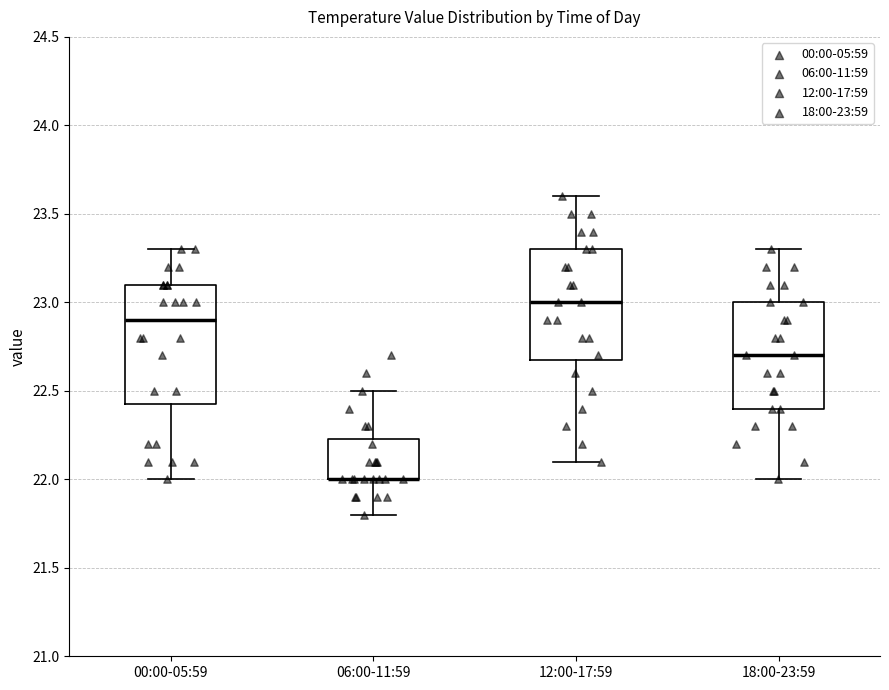

Comparing the boxes themselves (not the whiskers), which one is the tallest?

00:00-05:59